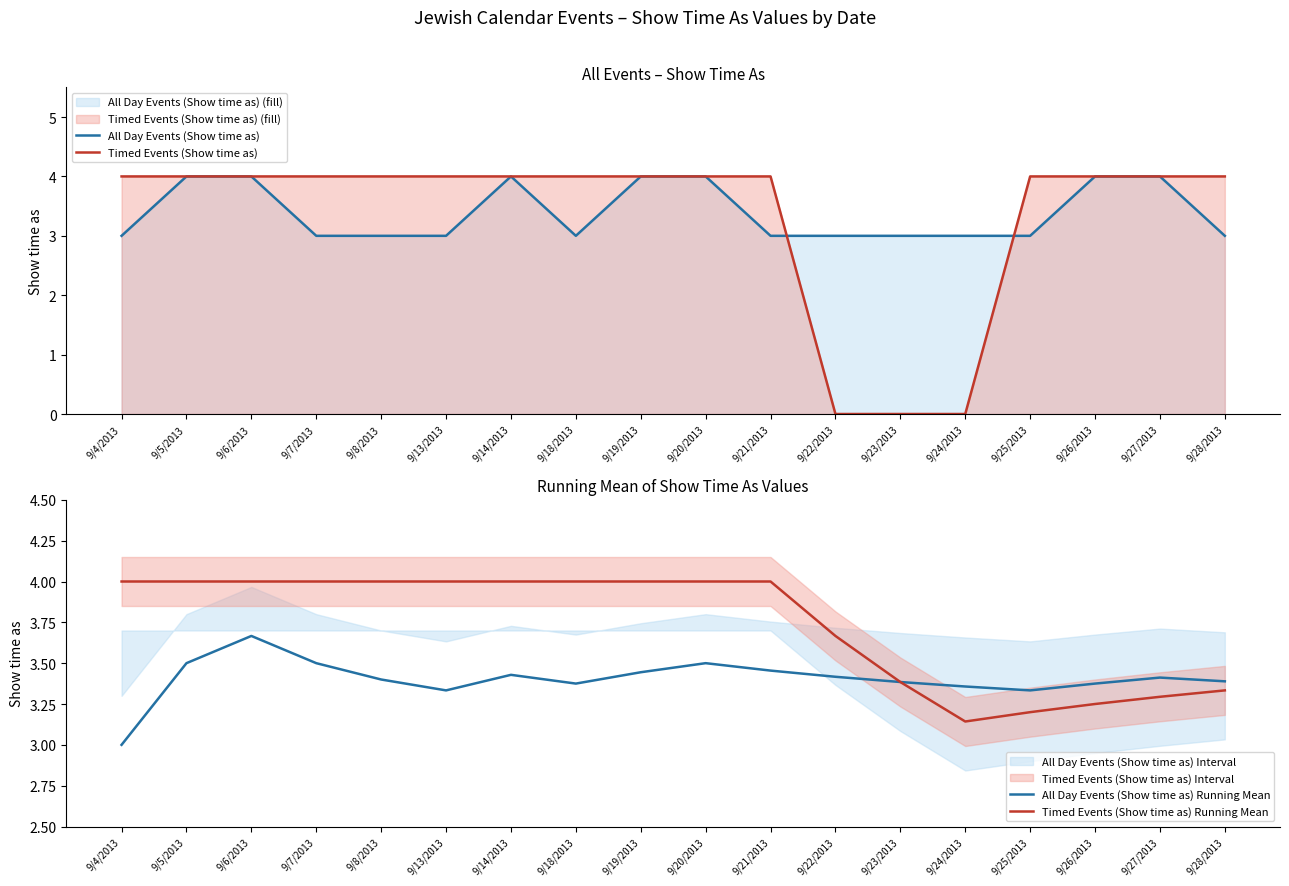

What value does the Timed Events (Show time as) Running Mean series have at 9/22/2013?

3.7